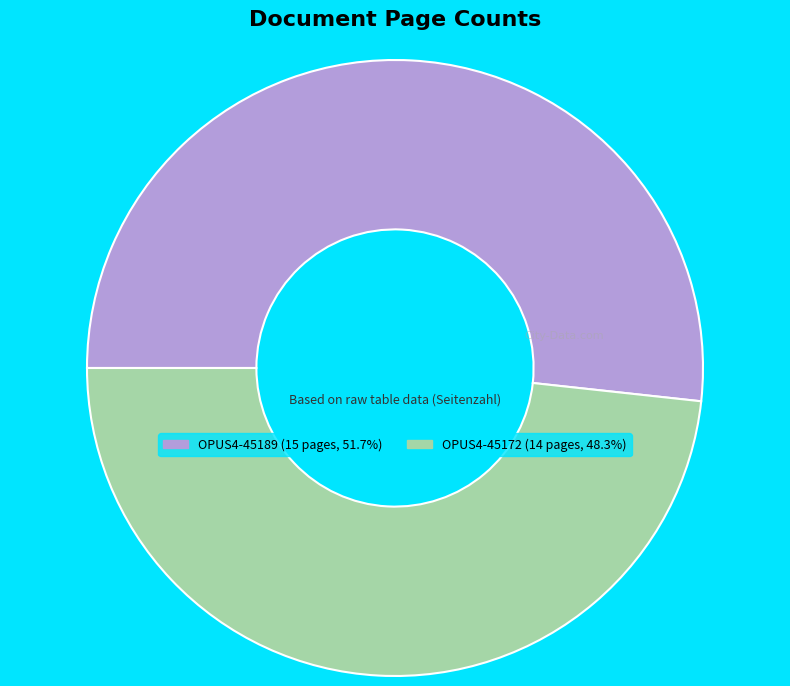

Is there a majority slice in this chart?

Yes